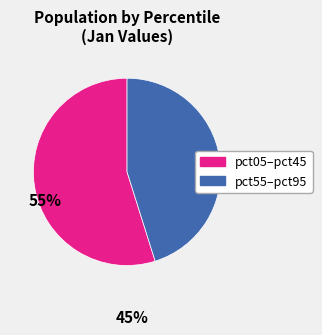

Does any single category account for the majority?

Yes